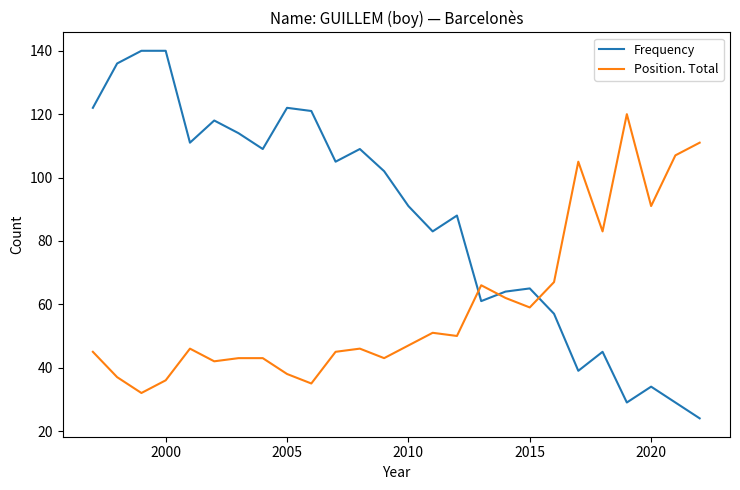

What is the difference between the maximum and minimum values in the Frequency series?

116